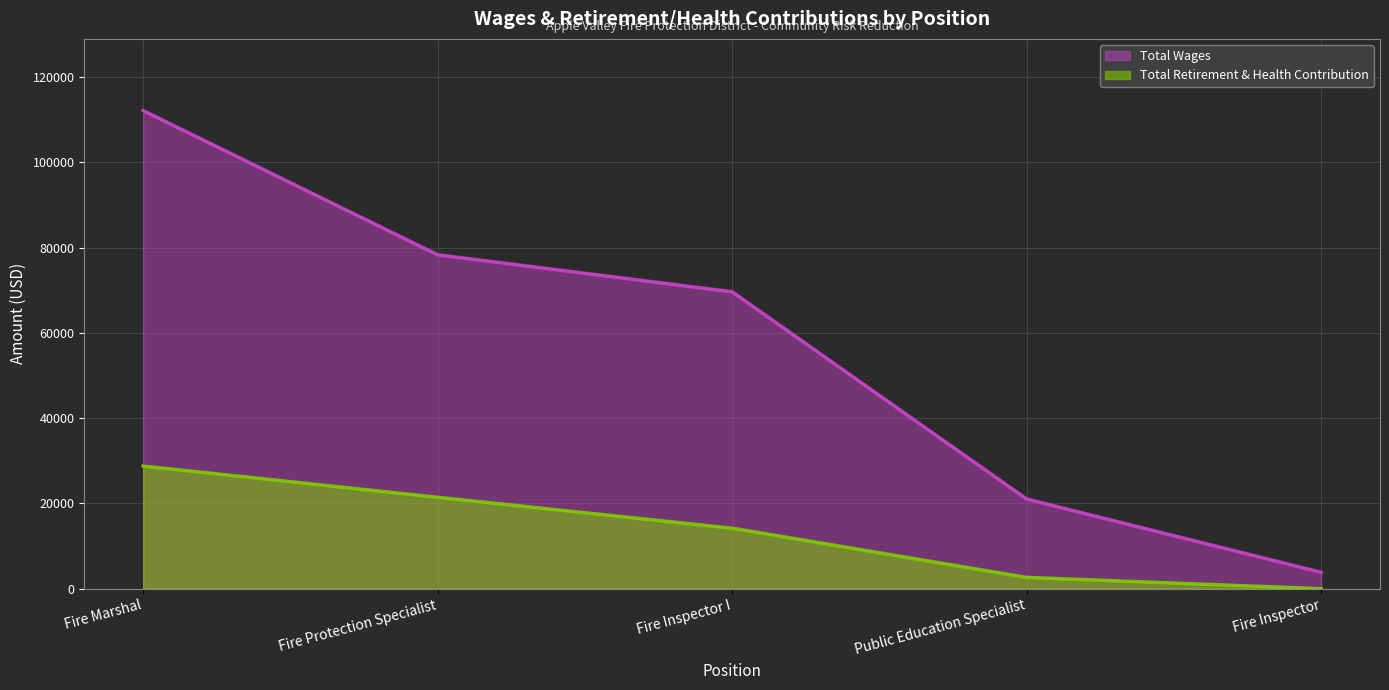

At which label does Total Retirement & Health Contribution reach its peak?

Fire Marshal